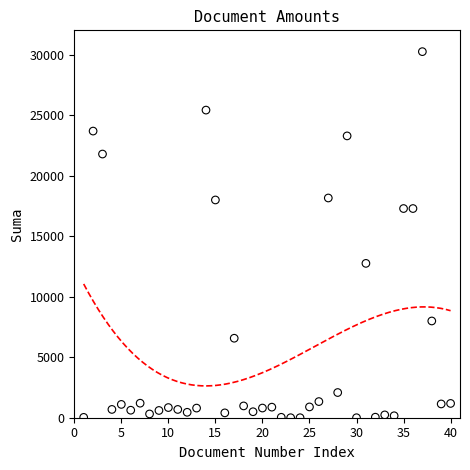

What is the range of X values (max minus min)?

39.0